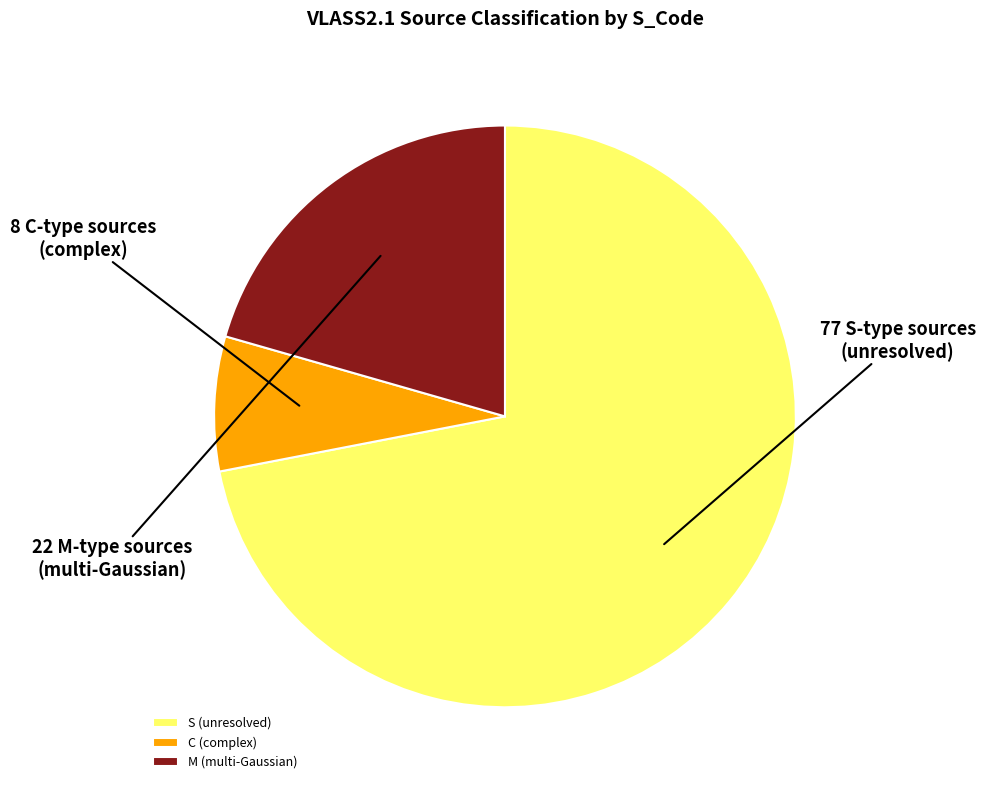

Combined, do M (multi-Gaussian) and S (unresolved) account for over 50%?

Yes